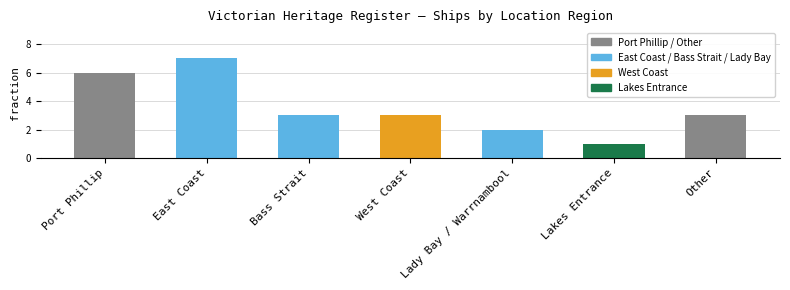

Count the number of data series in this chart.

1